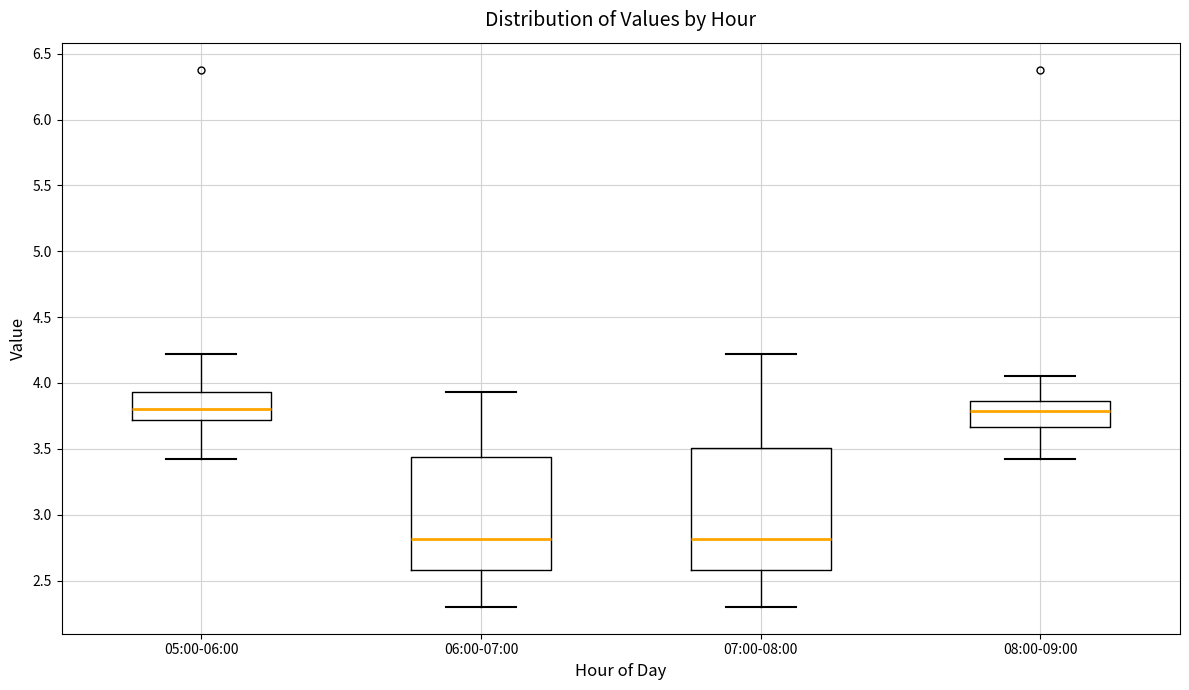

Reading left to right, transcribe this box plot: for each box, give where its median line is, the range the box spans, and where its two whiskers end, as read against the y-axis. The values are not printed on the chart, so give them approximately, as read against the axis.

05:00-06:00: median 3.80, box 3.70 to 3.95, whiskers 3.40 to 4.20
06:00-07:00: median 2.80, box 2.60 to 3.45, whiskers 2.30 to 3.95
07:00-08:00: median 2.80, box 2.60 to 3.50, whiskers 2.30 to 4.20
08:00-09:00: median 3.80, box 3.65 to 3.85, whiskers 3.40 to 4.05